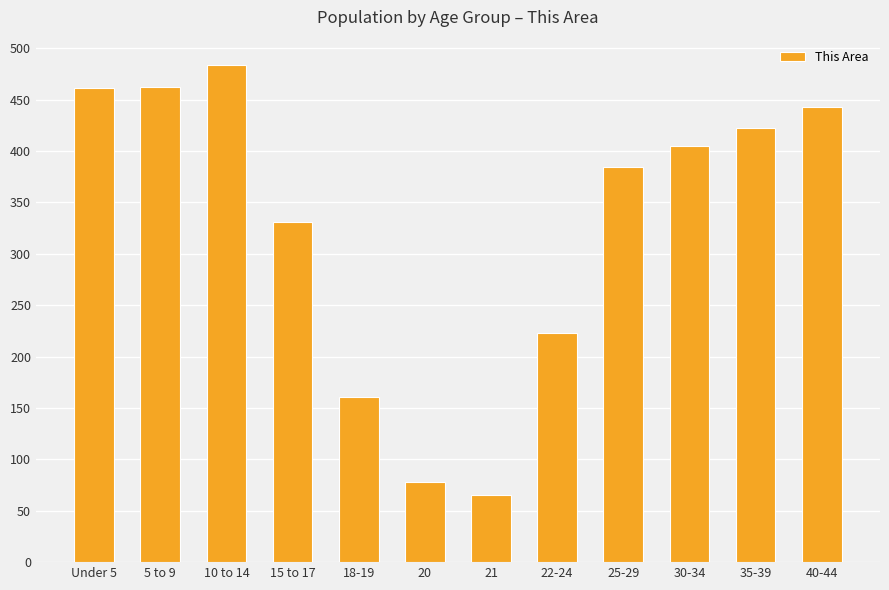

What is the label of the 11th bar from the right?

5 to 9